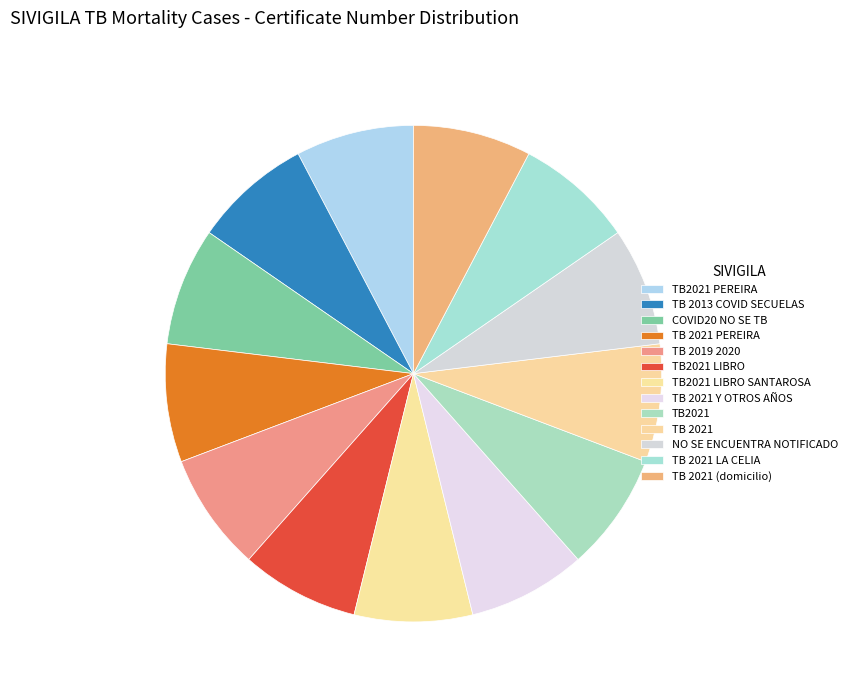

Is it true that TB2021 PEREIRA is 15% of the pie?

False